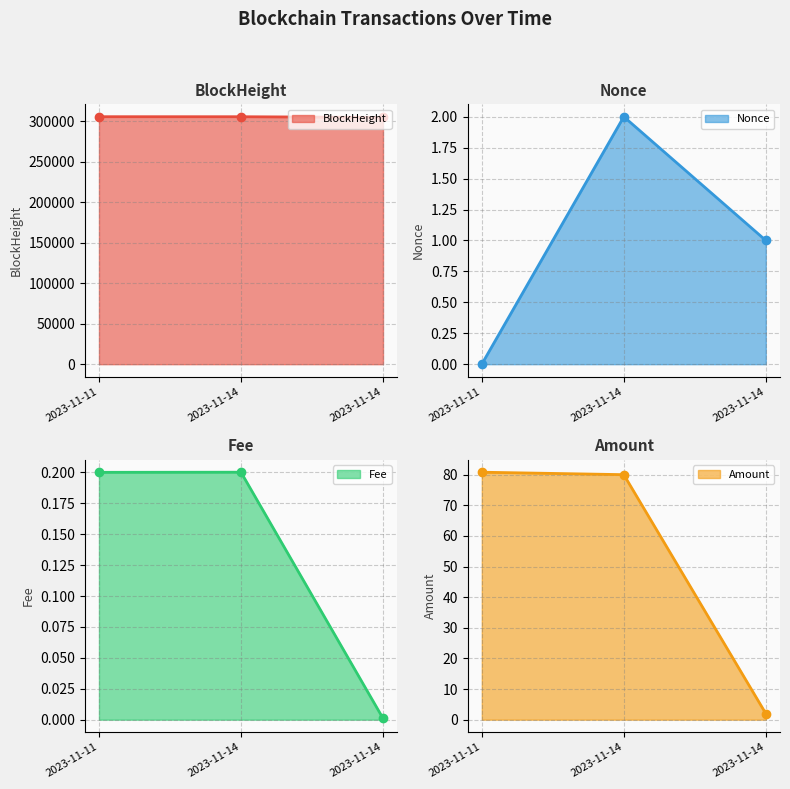

What are all the series names shown in the legend?

BlockHeight line, Nonce line, Fee line, Amount line